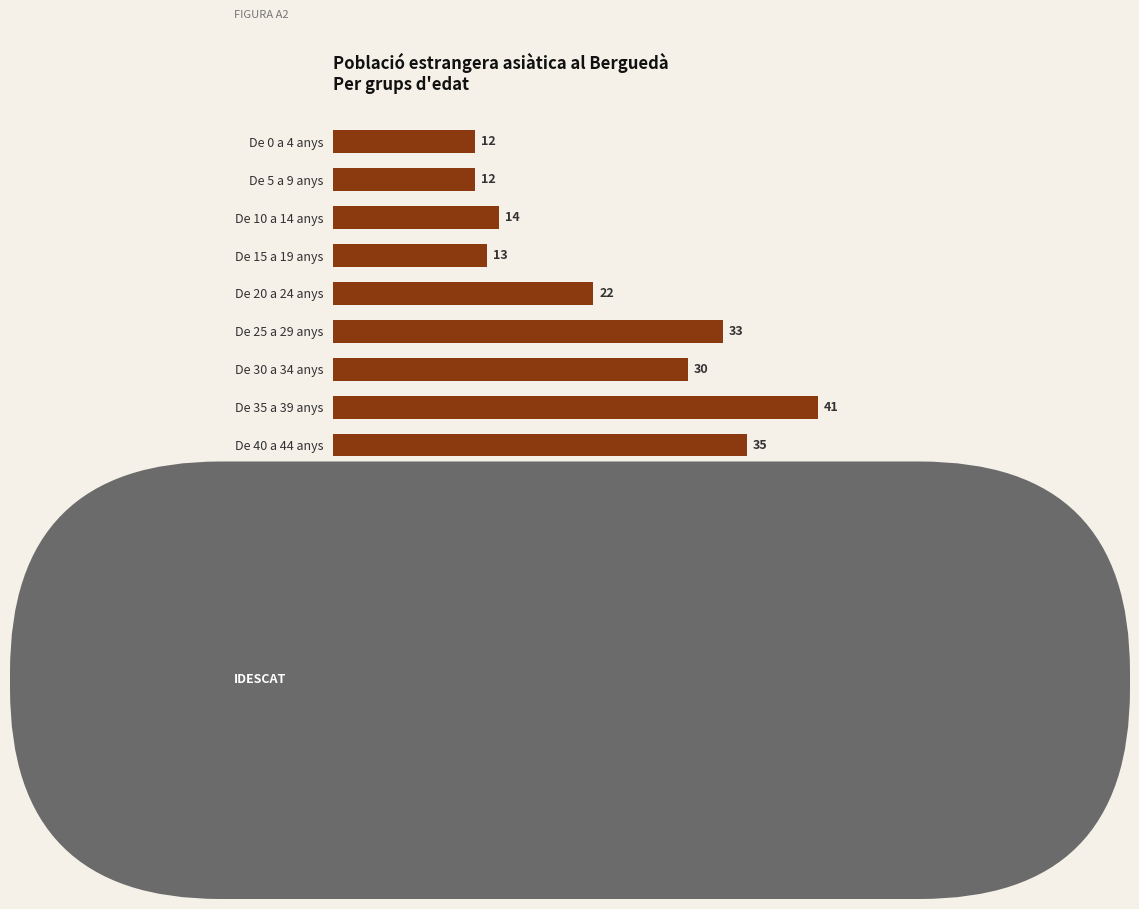

What value does the data have at De 60 a 64 anys?

5